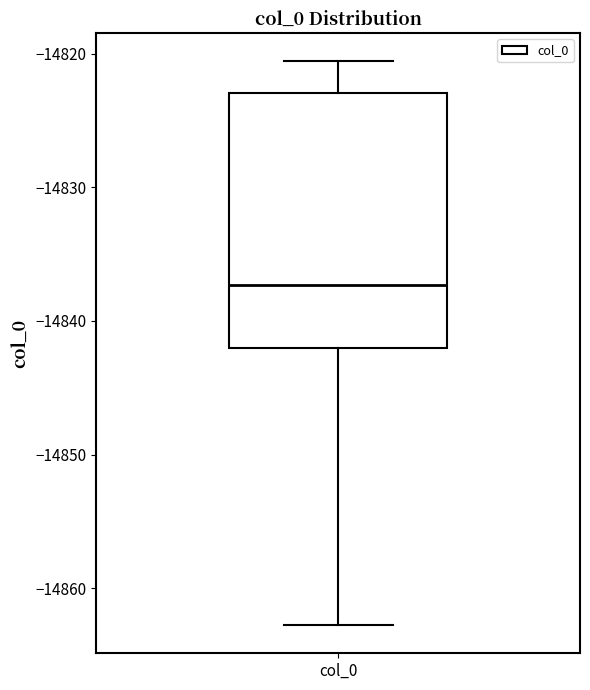

Read this box plot against the y-axis: the position of the median line, the range covered by the box, and the ends of both whiskers. The values are not printed on the chart, so give them approximately, as read against the axis.

median -14837, box -14842 to -14823, whiskers -14863 to -14821